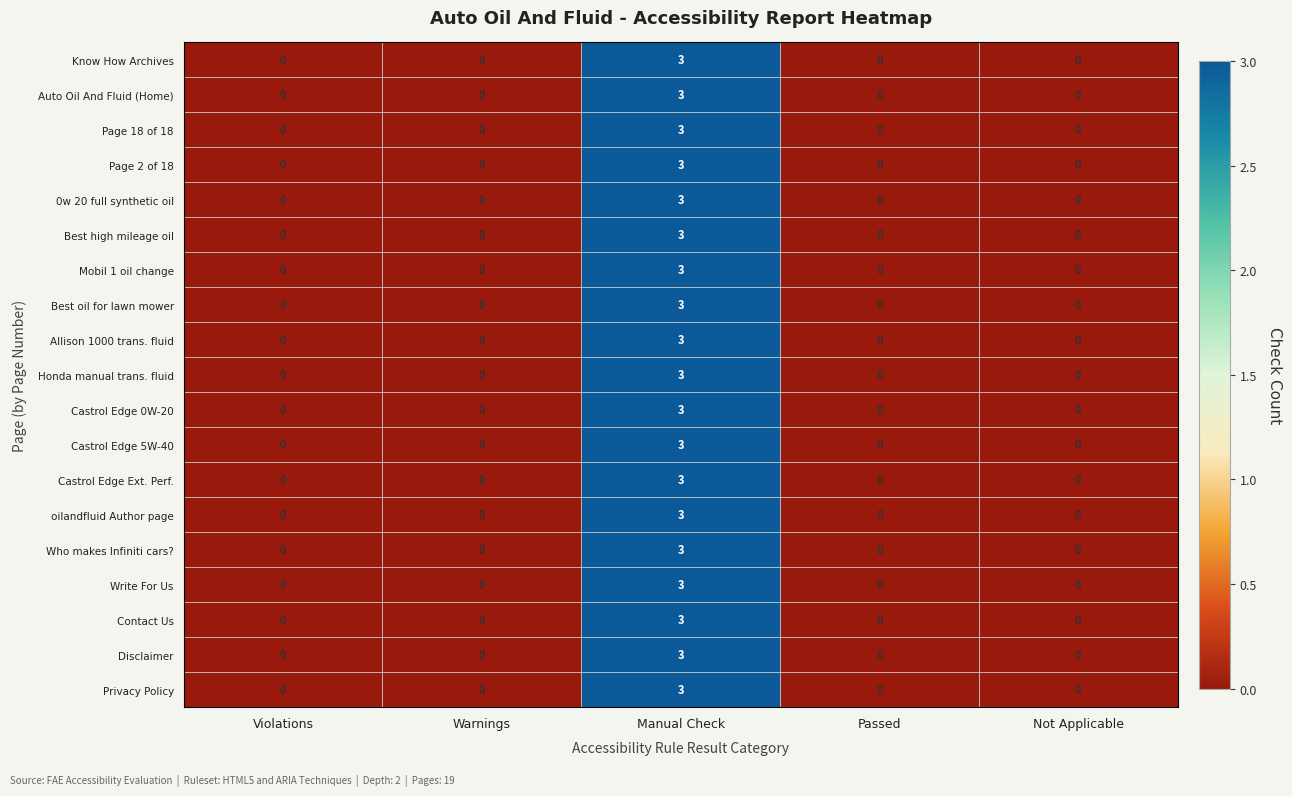

Count the Auto Oil And Fluid (Home) values in the range 0 to 1.

4